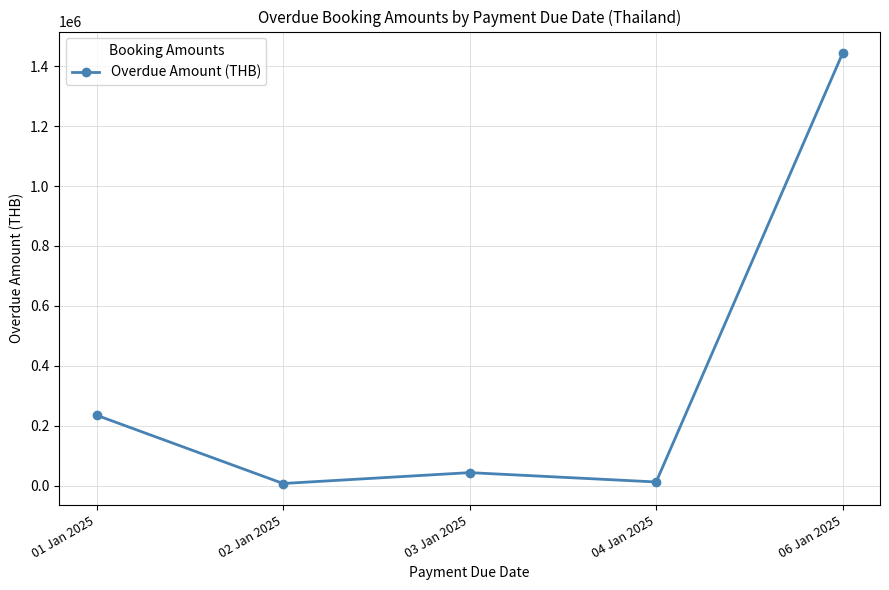

What is the maximum value shown in the chart?

1443575